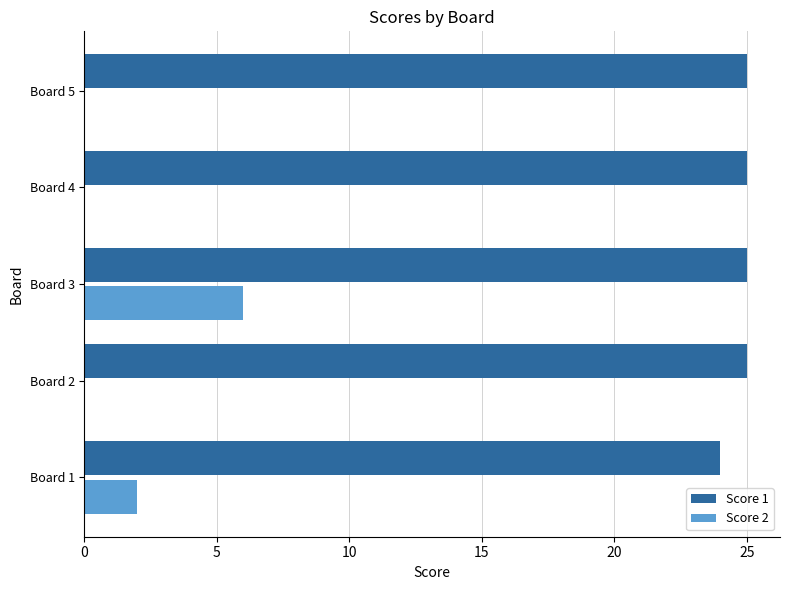

The Score 1 series shows 8 at Board 4. True or false?

False